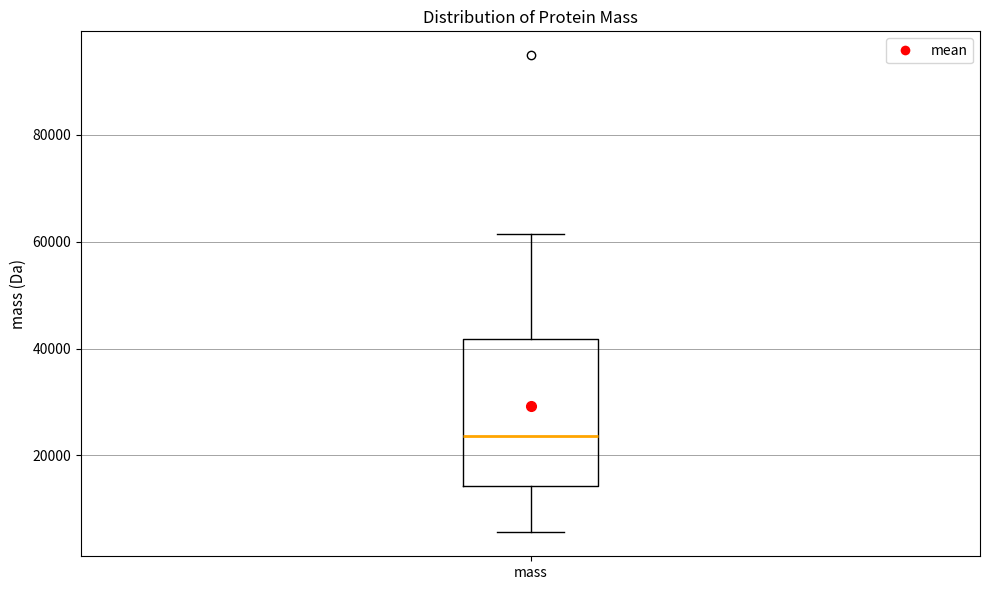

Where is the lower edge of the box for mass on the y-axis? The values are not printed on the chart, so give them approximately, as read against the axis.

14000